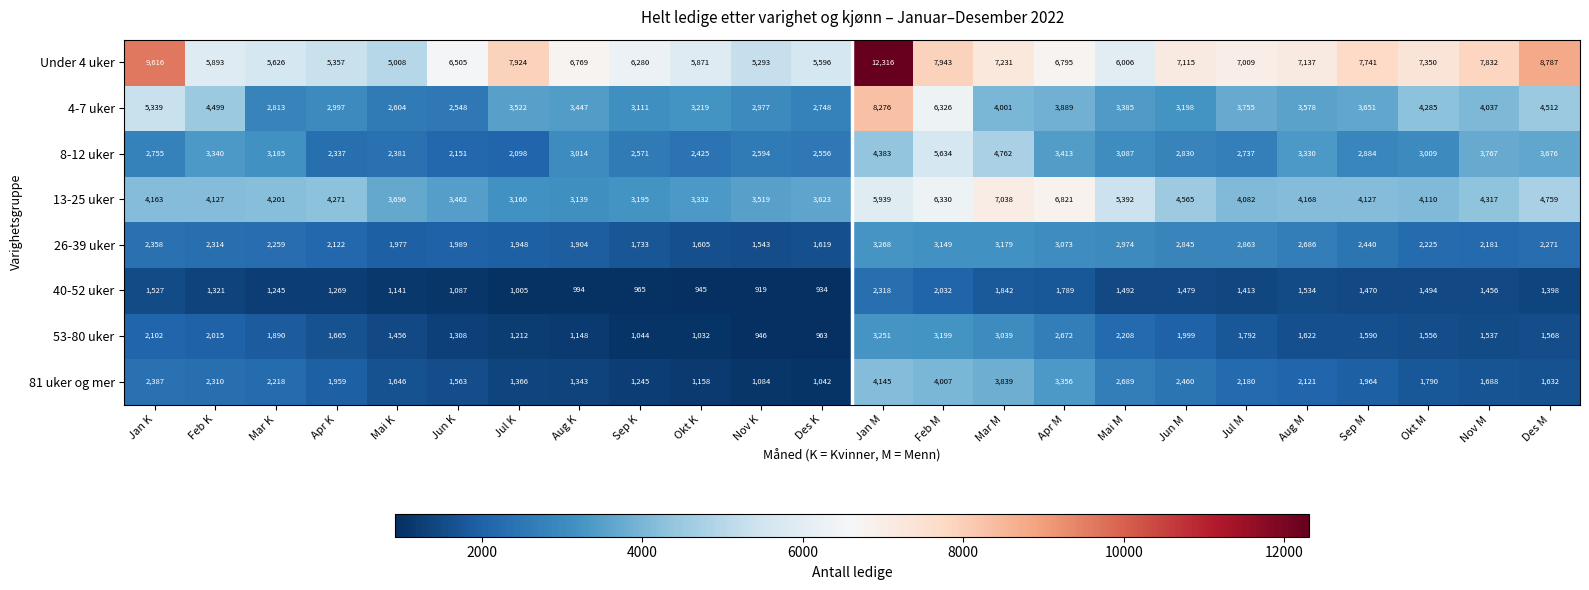

What is the minimum value shown in the chart?

919